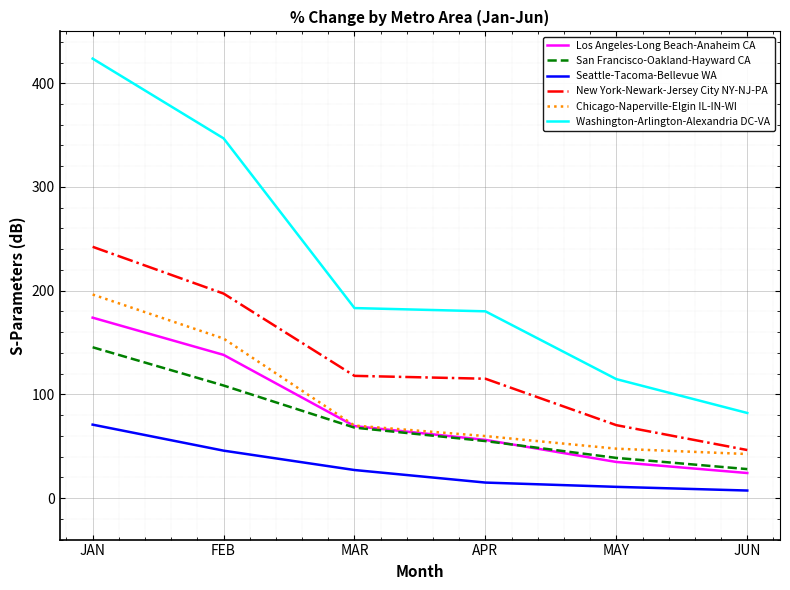

True or false: San Francisco-Oakland-Hayward CA and Washington-Arlington-Alexandria DC-VA cross at least once.

False